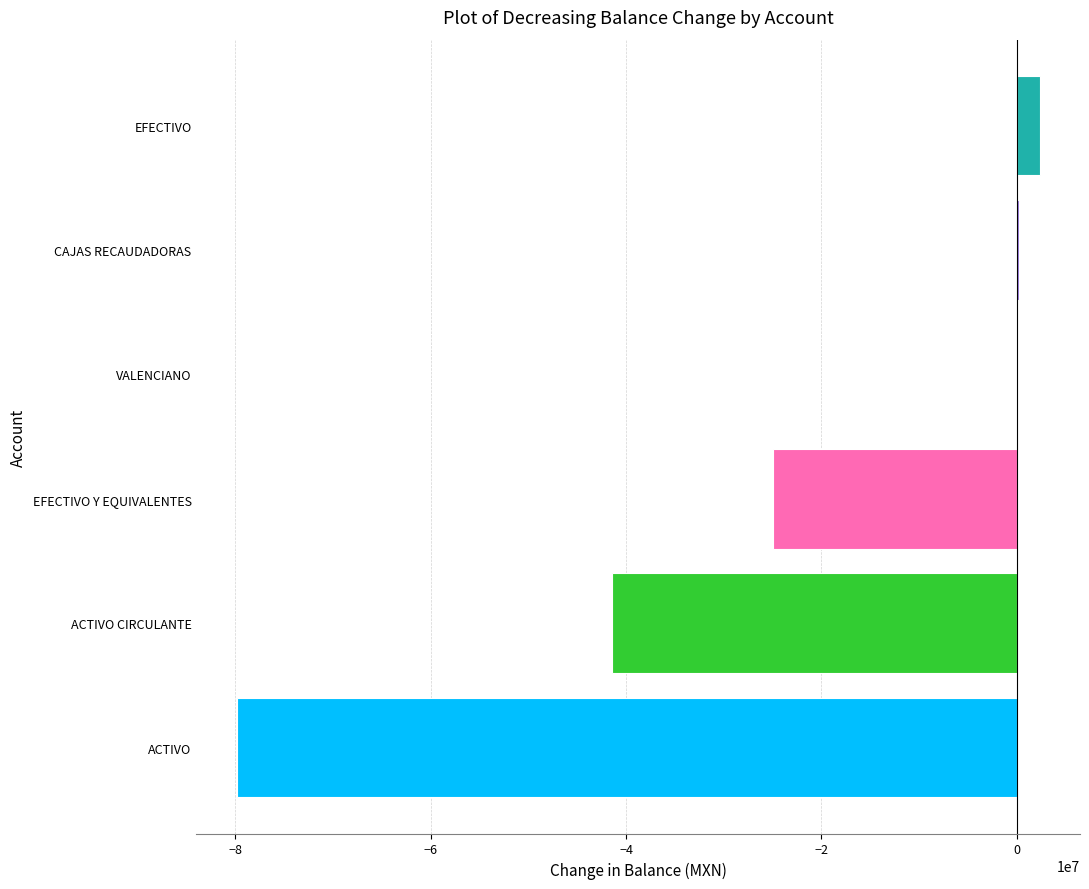

What is the sum of all values?

-143685368.6